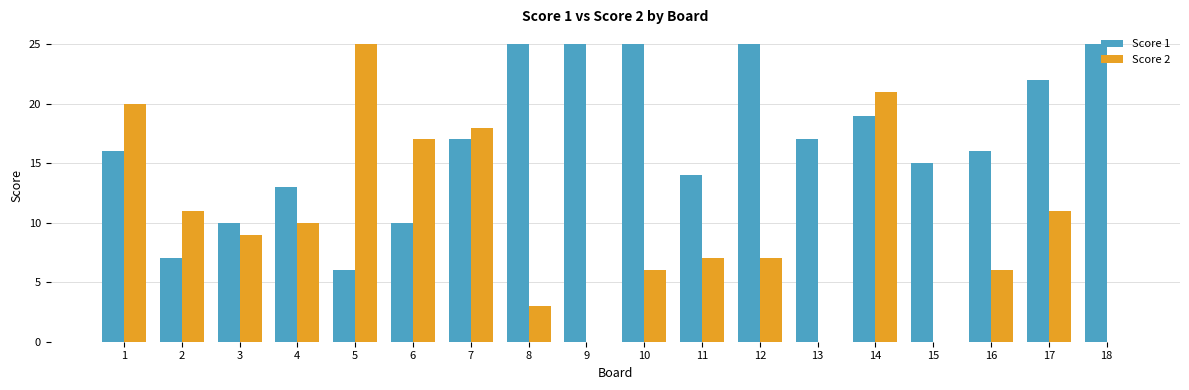

Which category has the highest value in the Score 2 series?

5